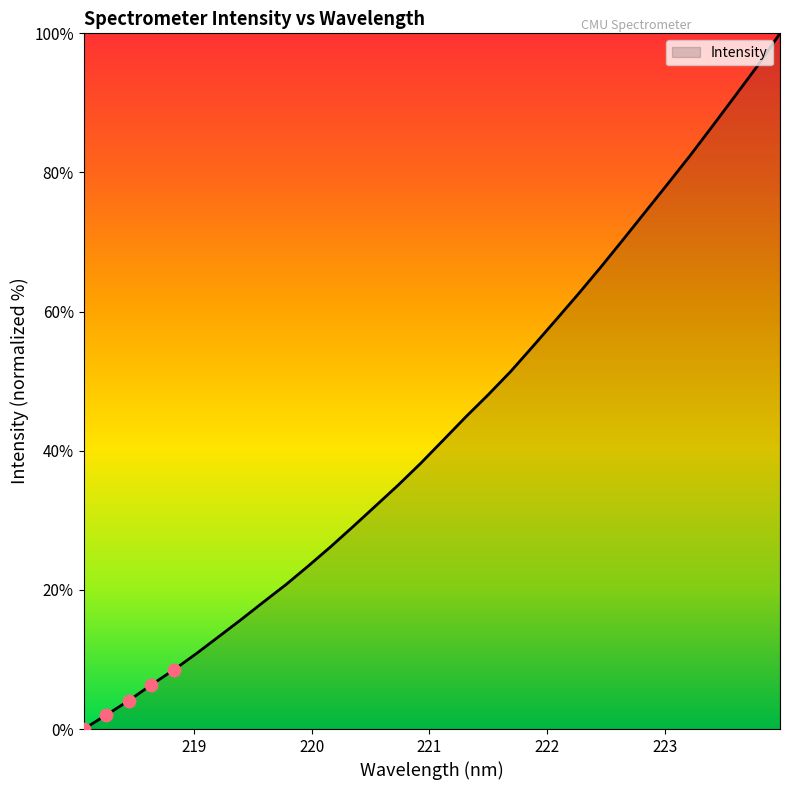

What is the difference between the maximum and minimum values?

100.0